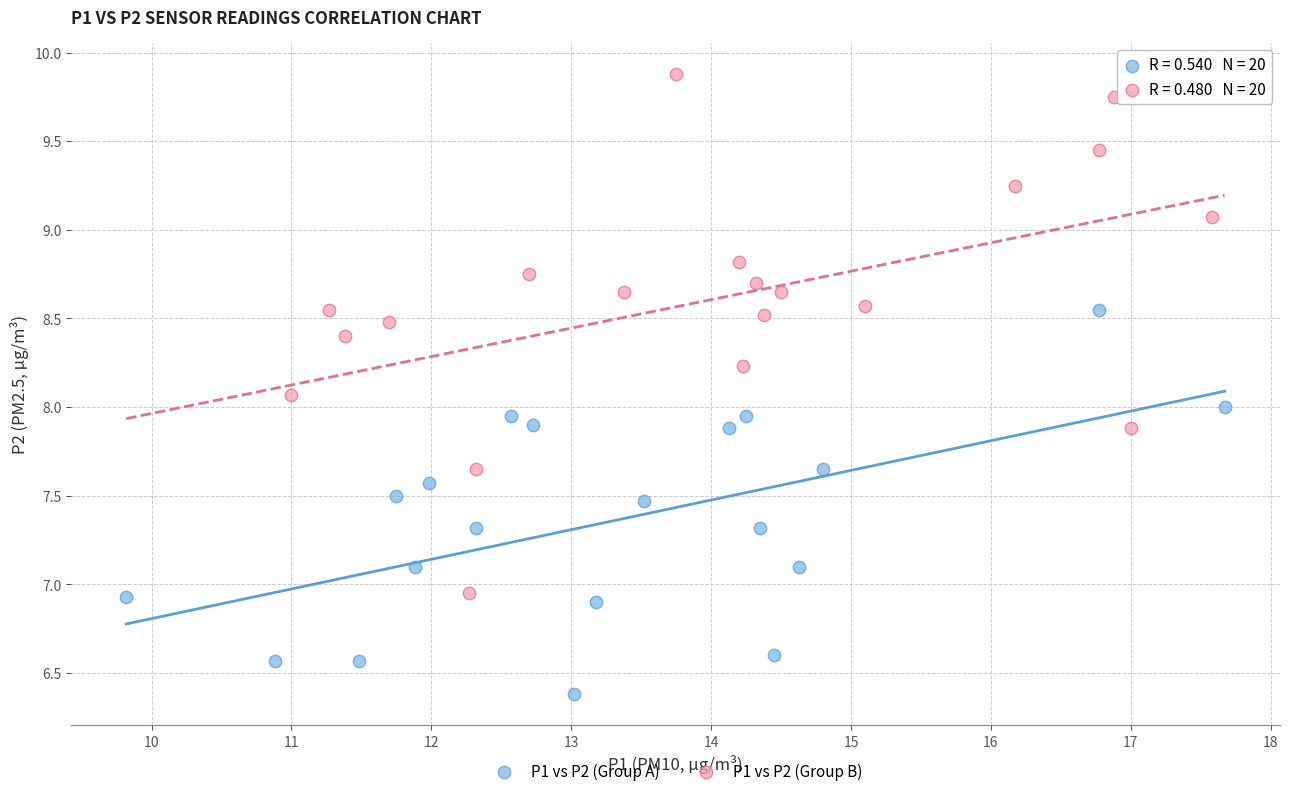

Which series contains the highest Y value?

P1 vs P2 (Group B)